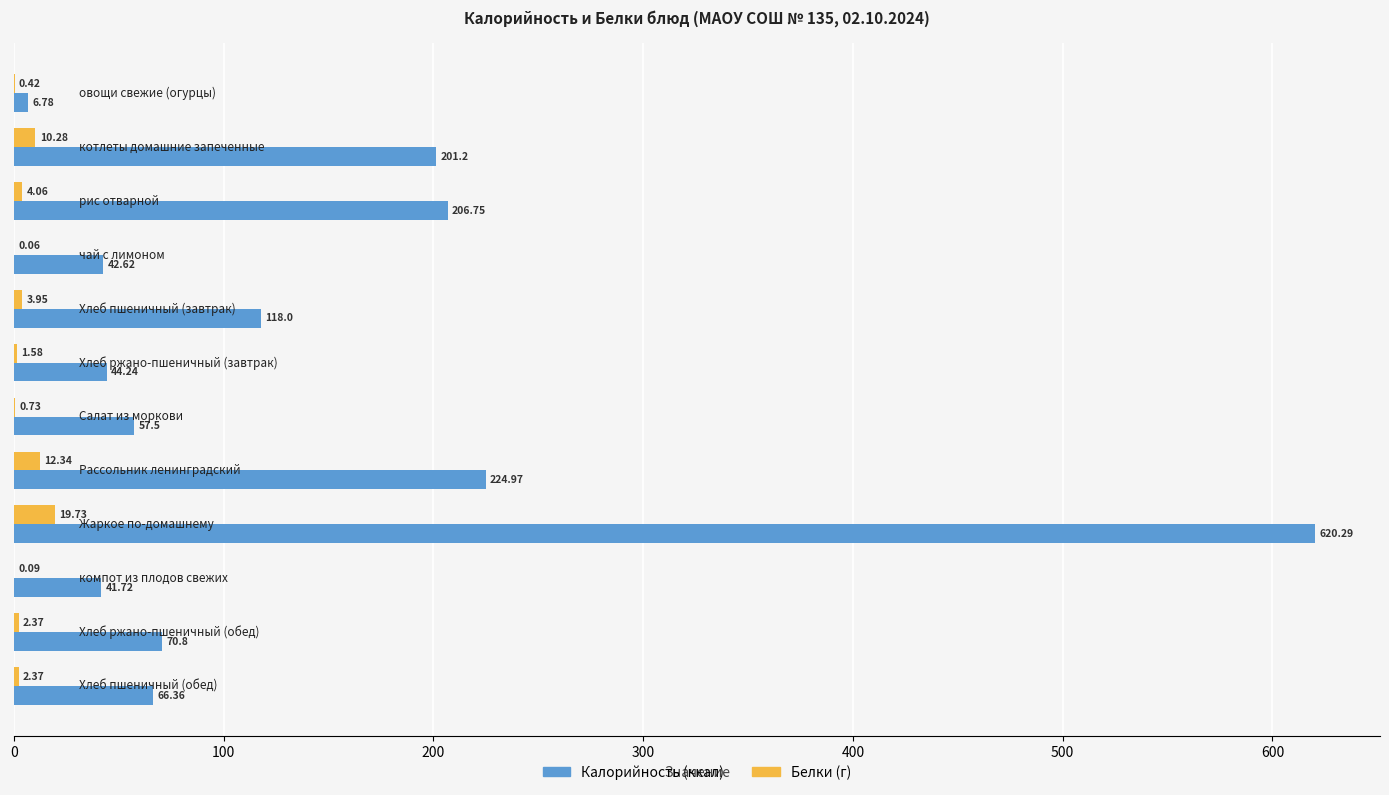

How many distinct data groups are displayed?

2